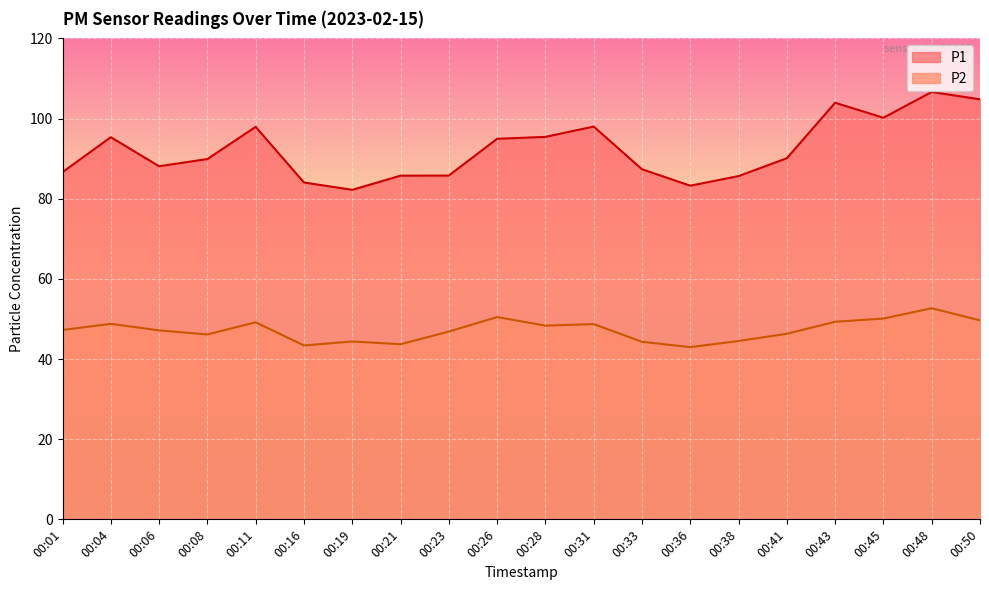

True or false: P2 and P1 cross at least once.

False